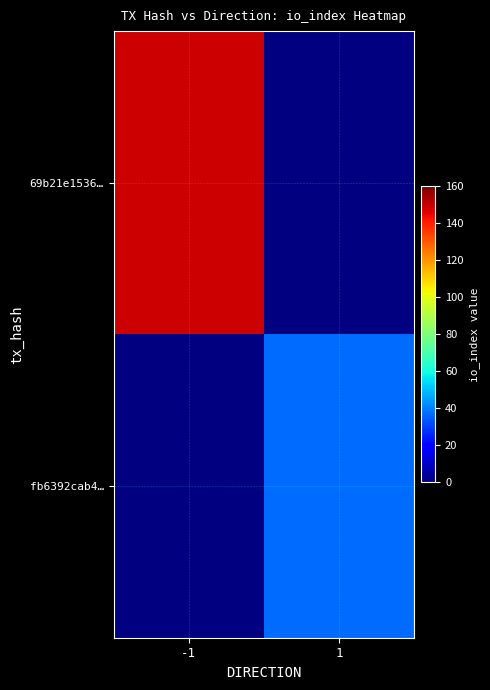

How many values in 69b21e1536… are above zero?

1